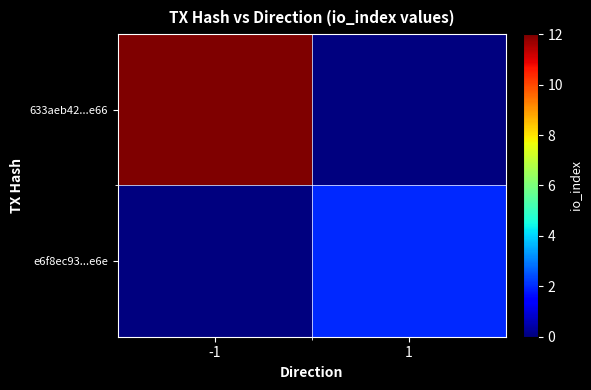

Which series has the widest spread of values?

633aeb42...e66